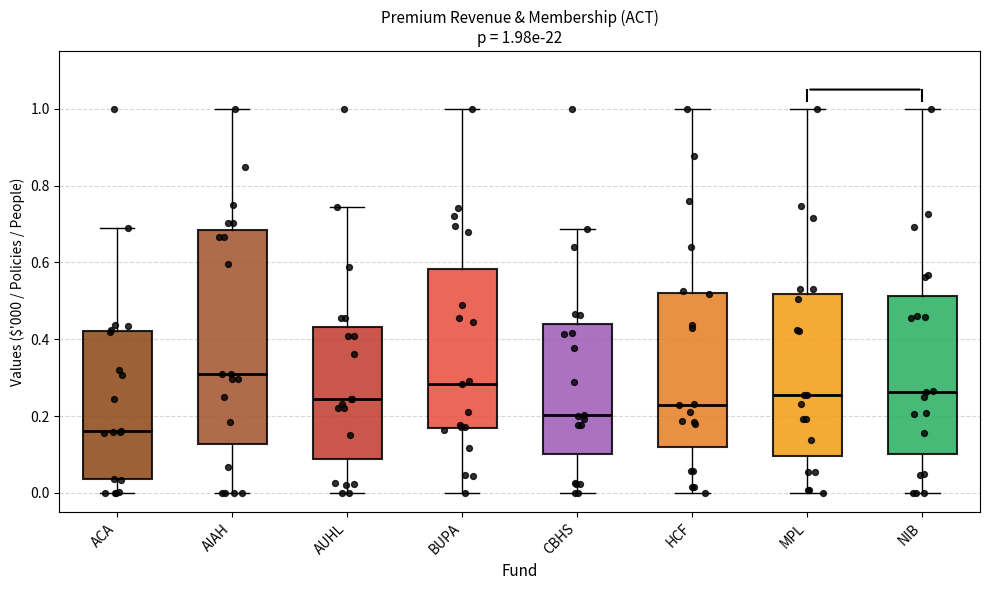

Which box has the lowest median line?

ACA